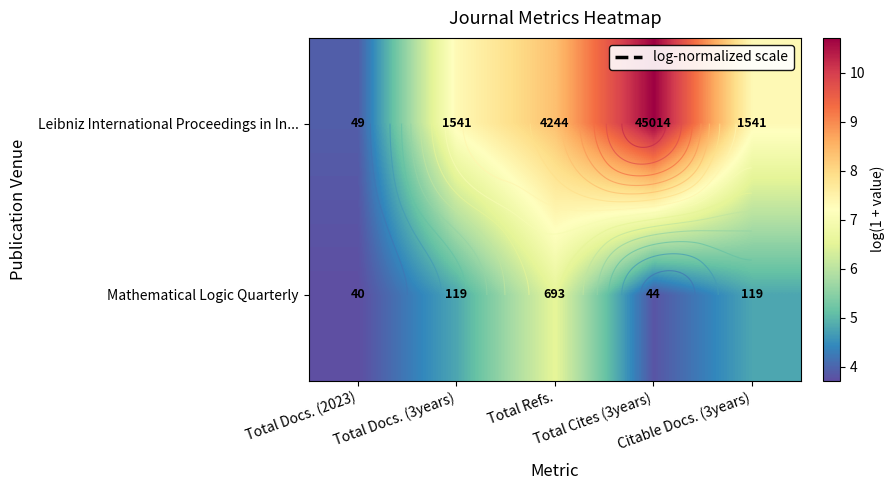

Count the number of data series in this chart.

2